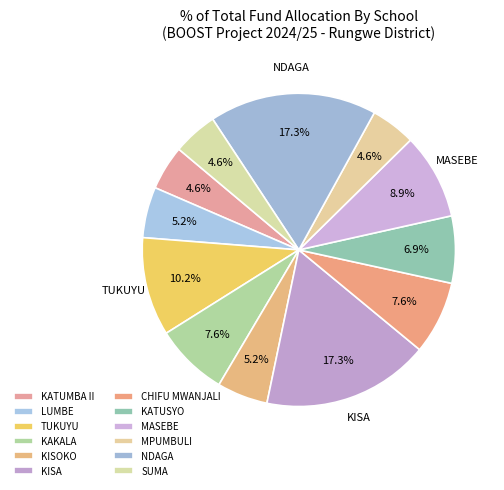

What percentage is the MPUMBULI slice, to the nearest percent?

5%